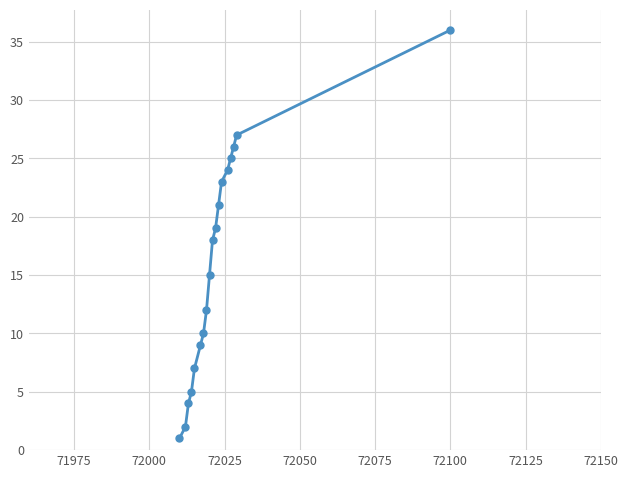

What is the value of the 6th point from the left?

9